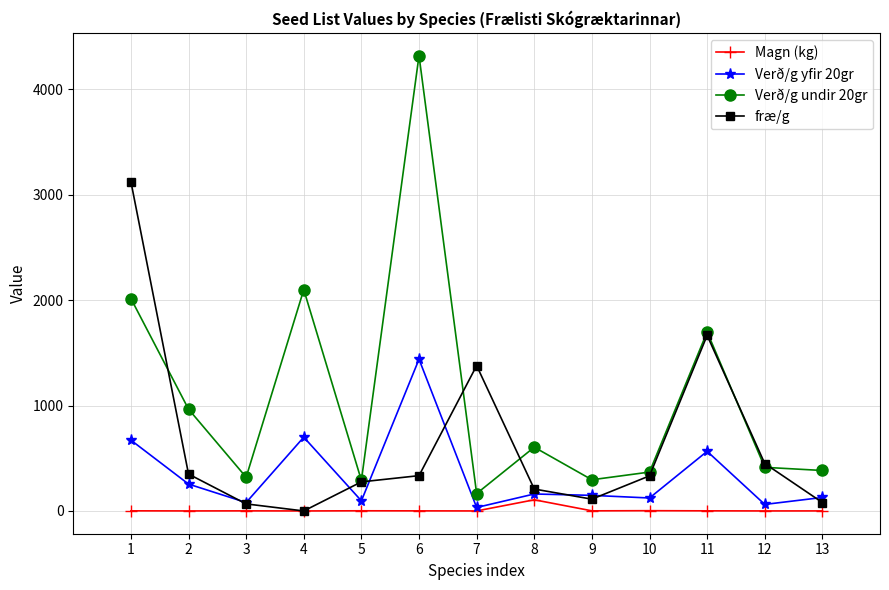

What is the value of the fræ/g point at the 8th from the left?

208.0